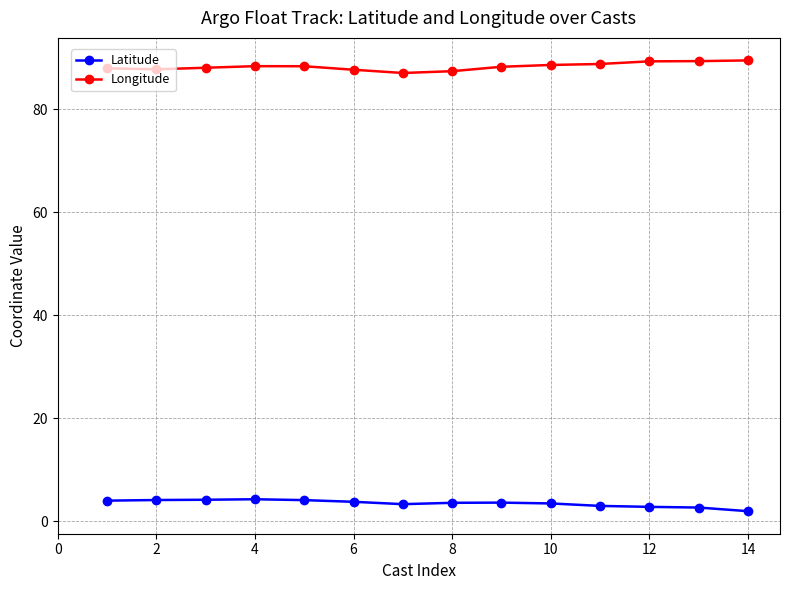

True or false: Longitude and Latitude cross at least once.

False